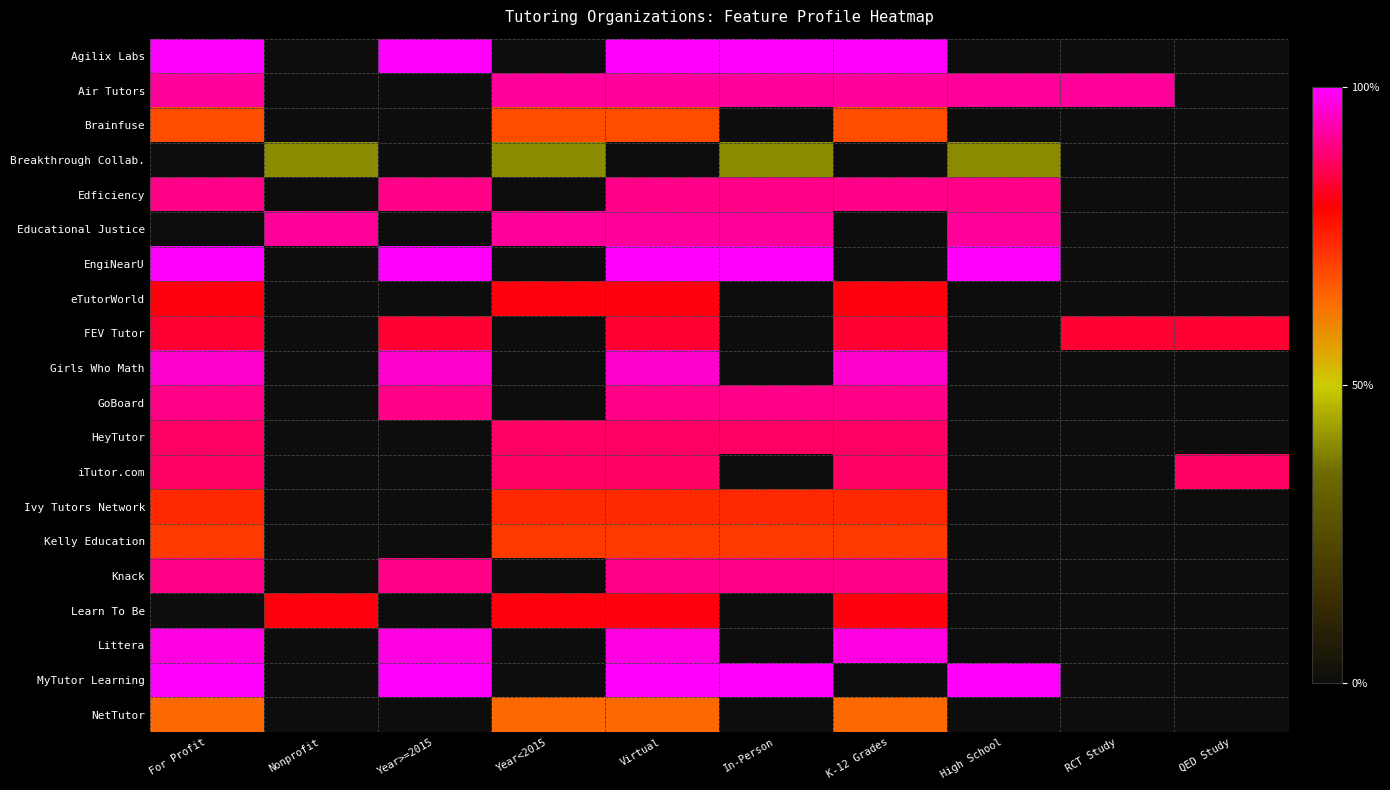

How many categories are shown in the chart?

10